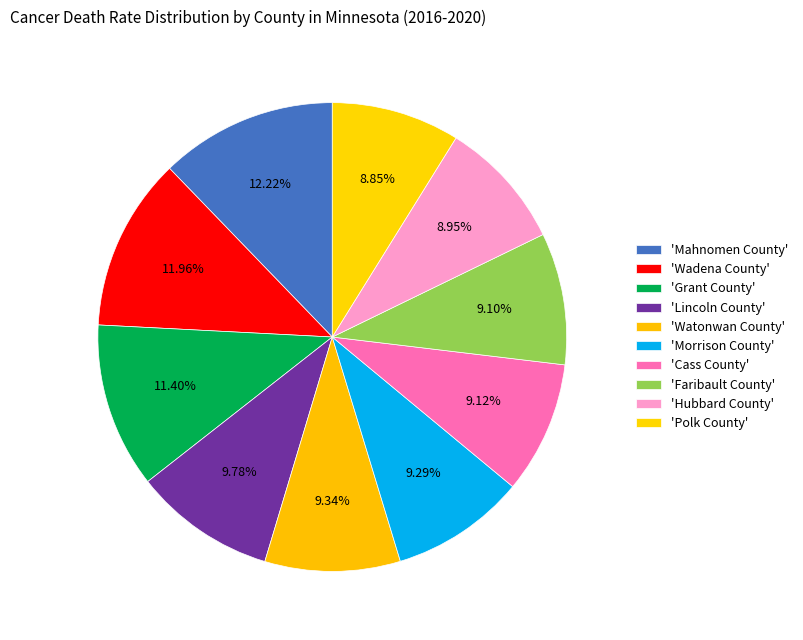

Which category has the biggest portion of the pie?

Mahnomen County